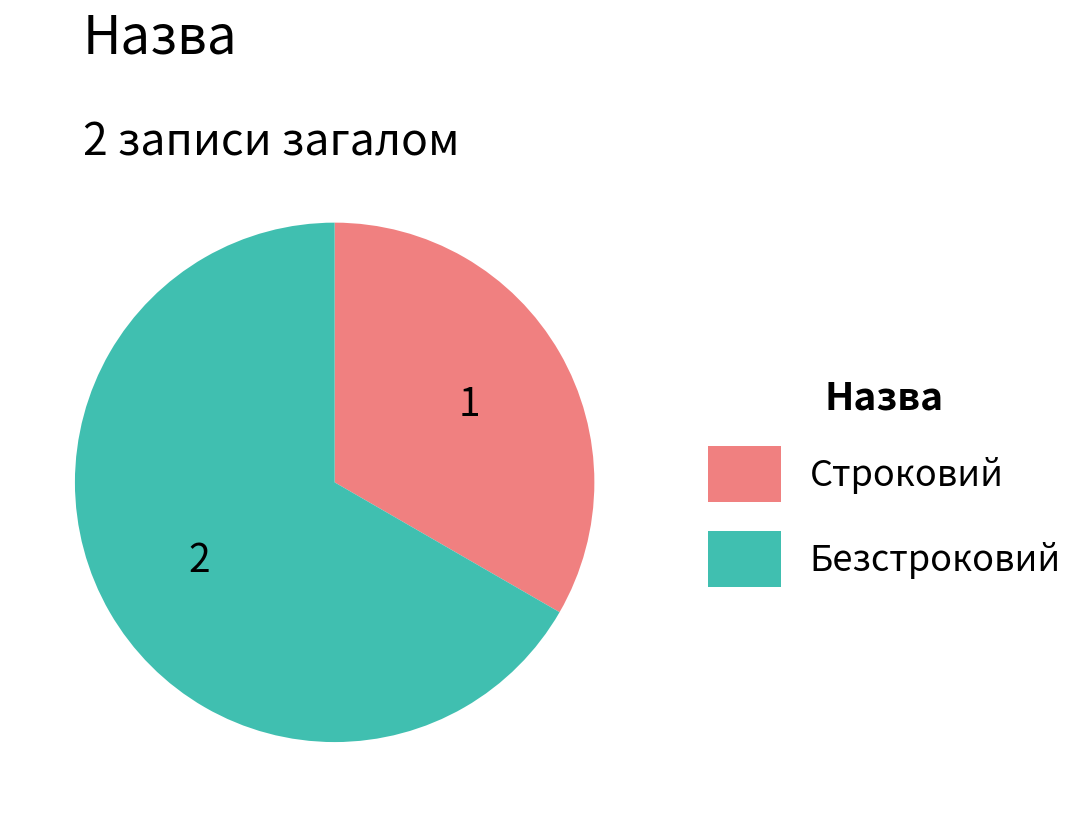

Rank the categories by value from highest to lowest.

Безстроковий, Строковий